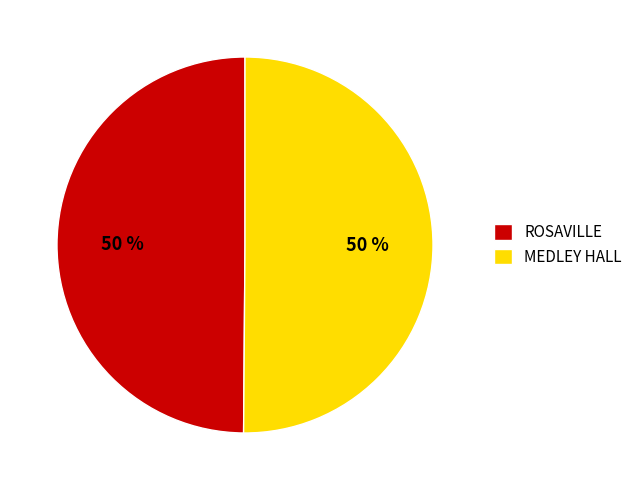

To the nearest percent, what is the combined percentage of MEDLEY HALL and ROSAVILLE?

100%